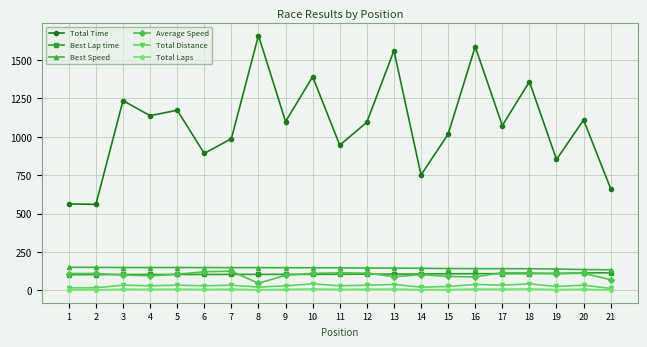

True or false: Total Distance has more than 2 interior local peaks.

True